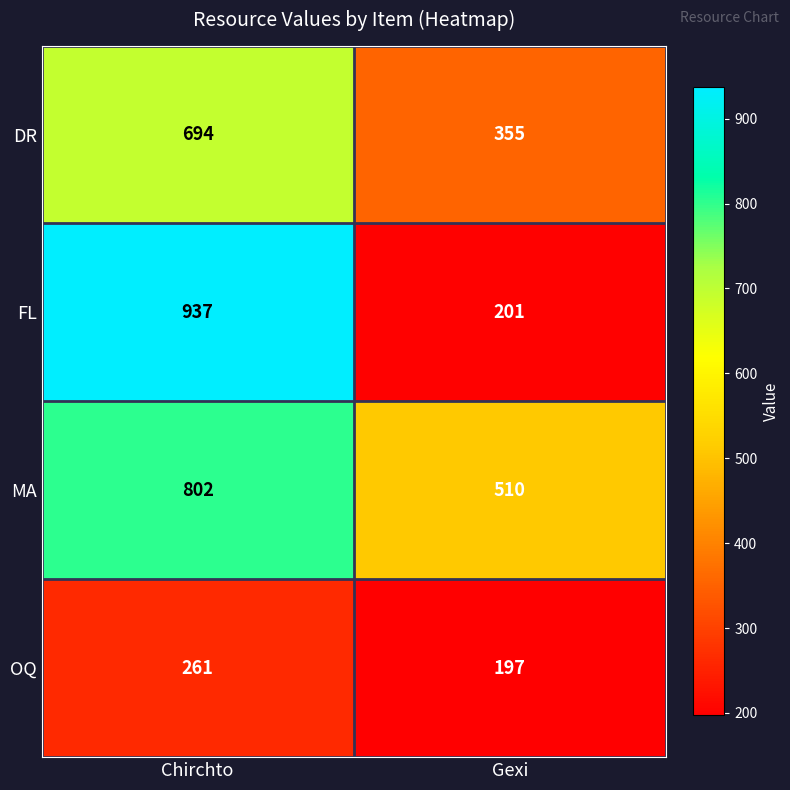

Reading left to right, what are all the values shown in this chart?

DR: Chirchto=694	Gexi=355
FL: Chirchto=937	Gexi=201
MA: Chirchto=802	Gexi=510
OQ: Chirchto=261	Gexi=197